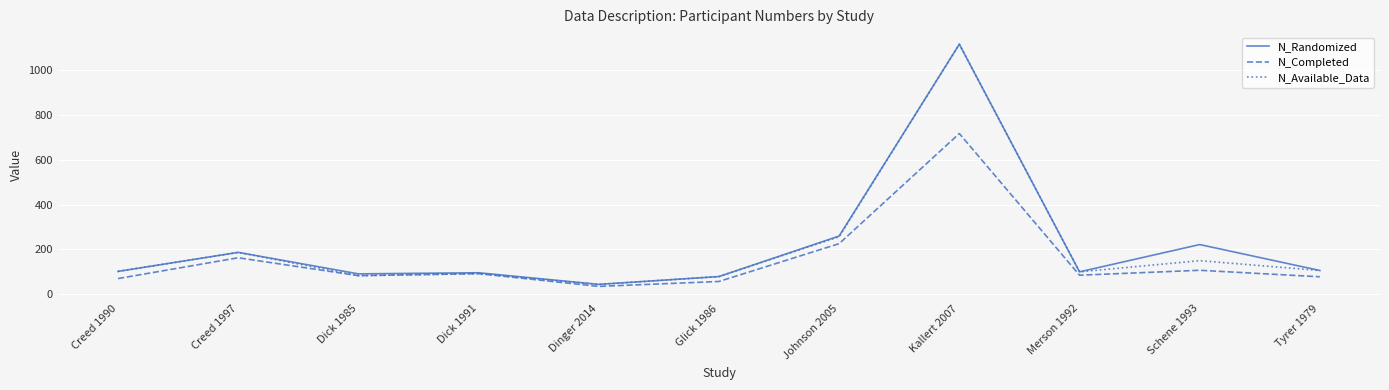

What is the spread (max minus min) of values at Kallert 2007?

399